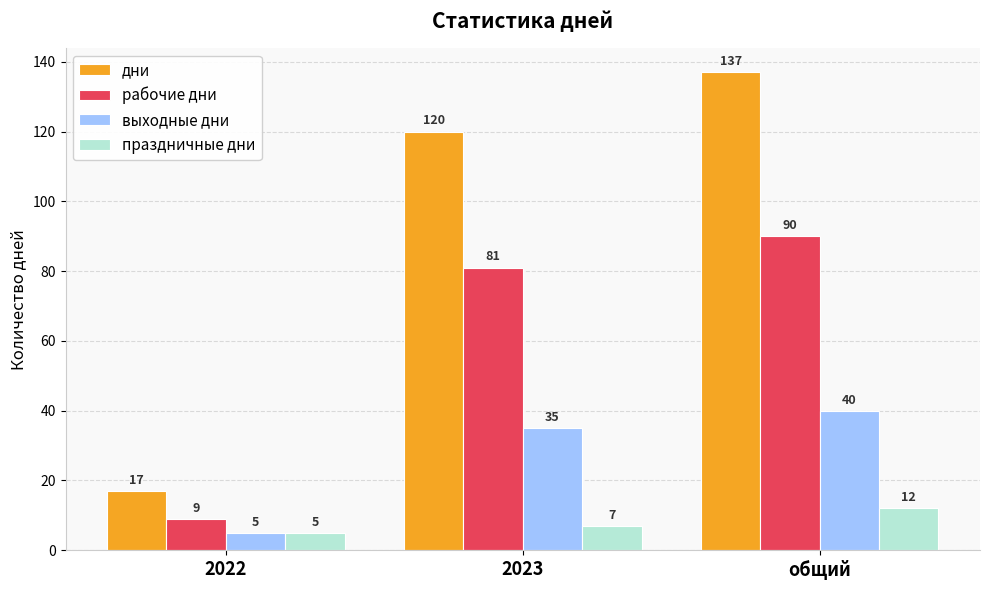

The value of дни at общий is 137. True or false?

True